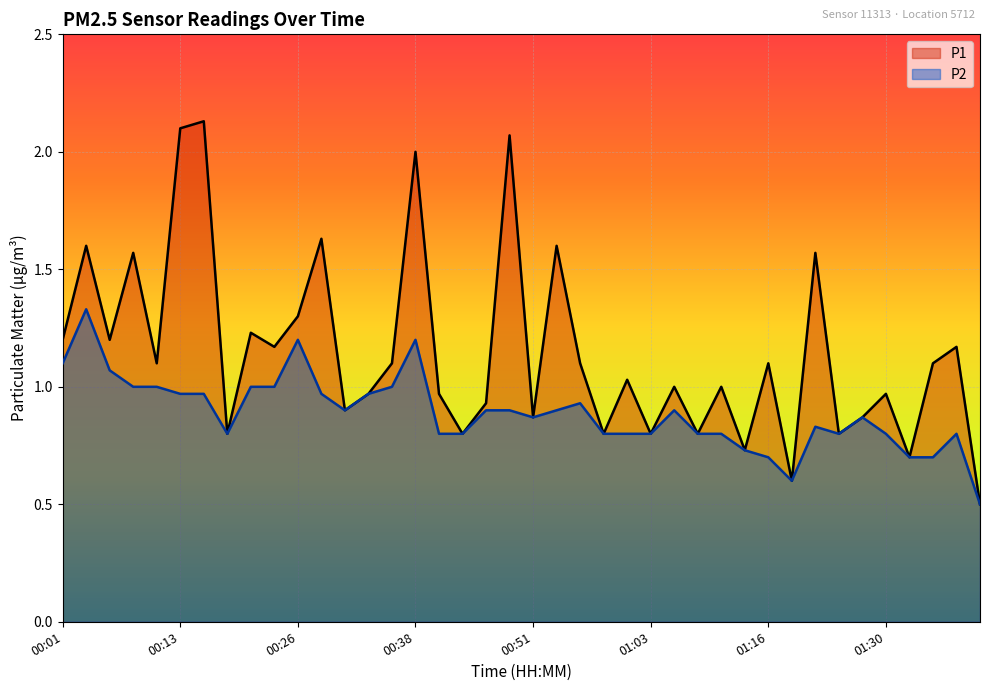

The value of P1 at 01:01 is 1.6. True or false?

False